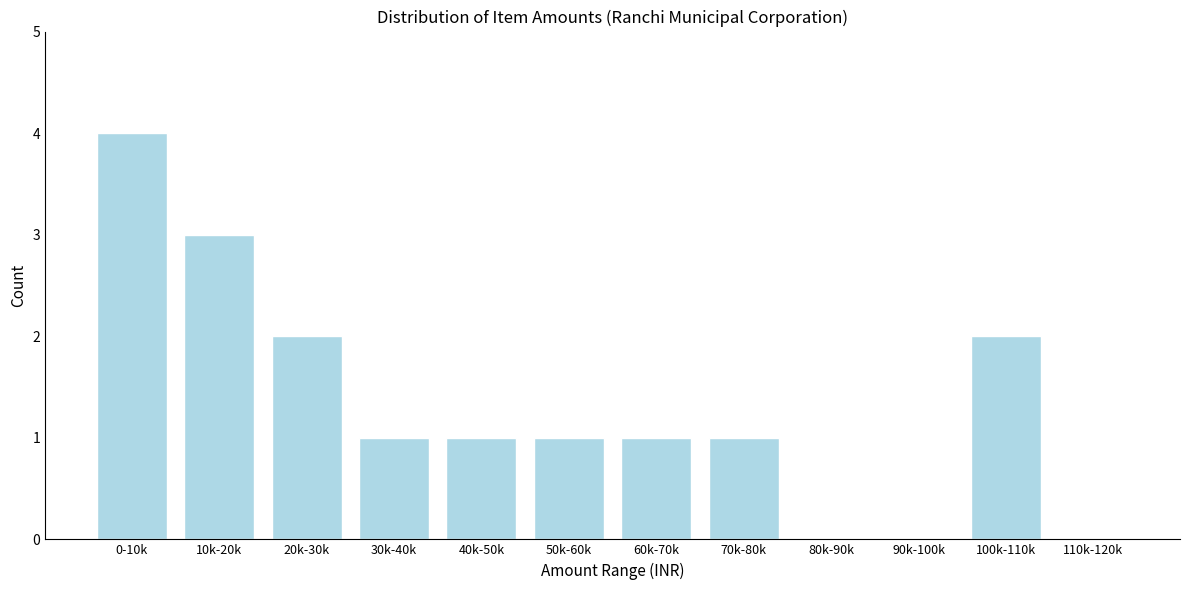

Reading left to right, transcribe all the data shown in this chart.

0-10k=4	10k-20k=3	20k-30k=2	30k-40k=1	40k-50k=1	50k-60k=1	60k-70k=1	70k-80k=1	80k-90k=0	90k-100k=0	100k-110k=2	110k-120k=0